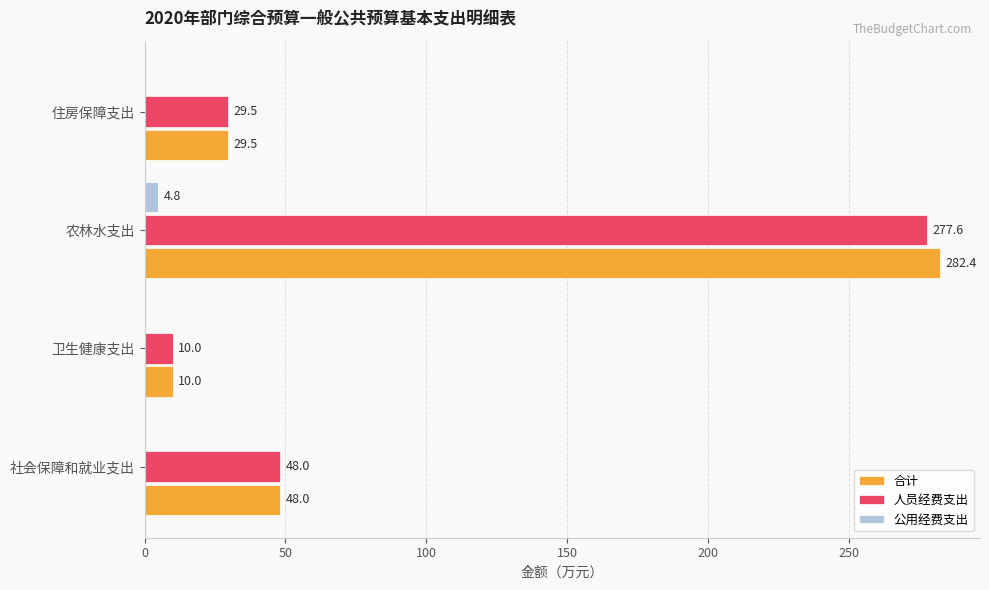

The value of 人员经费支出 at 农林水支出 is 459.2. True or false?

False